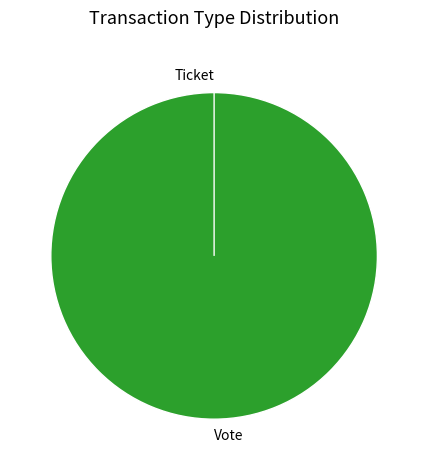

Count the number of slices in the pie.

2